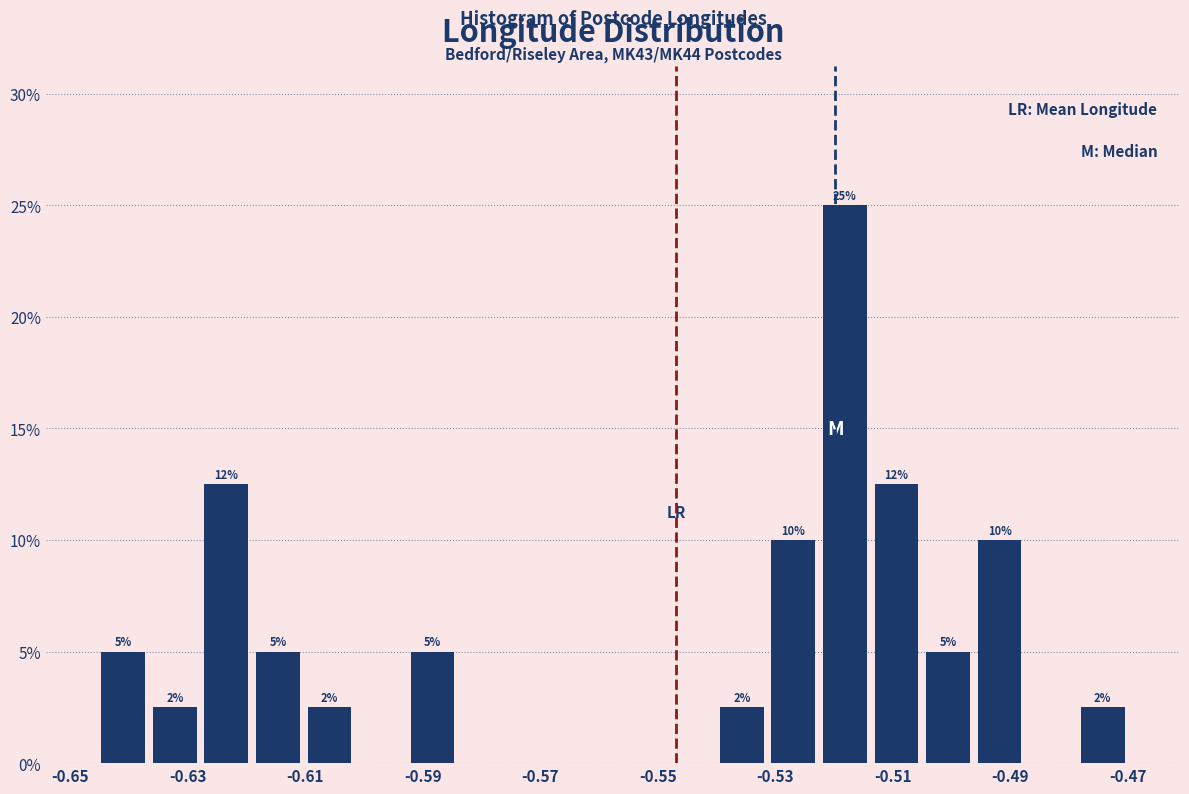

Over which range of the x-axis is the bar tallest?

-0.522 to -0.514